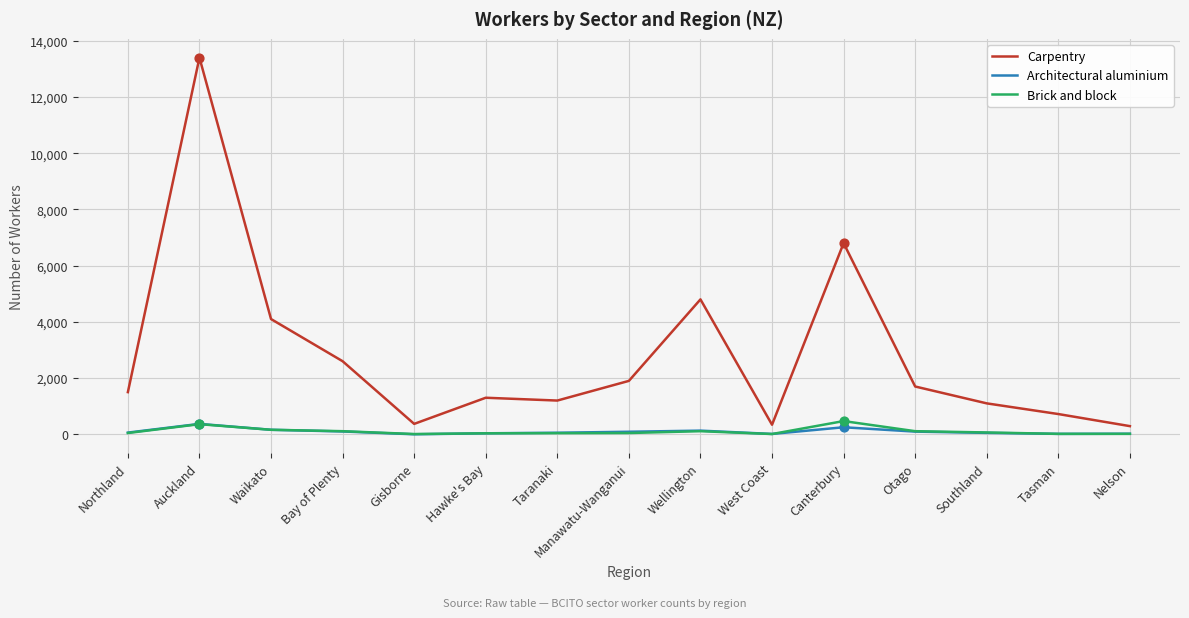

Which series changed the most between Canterbury and Southland?

Carpentry